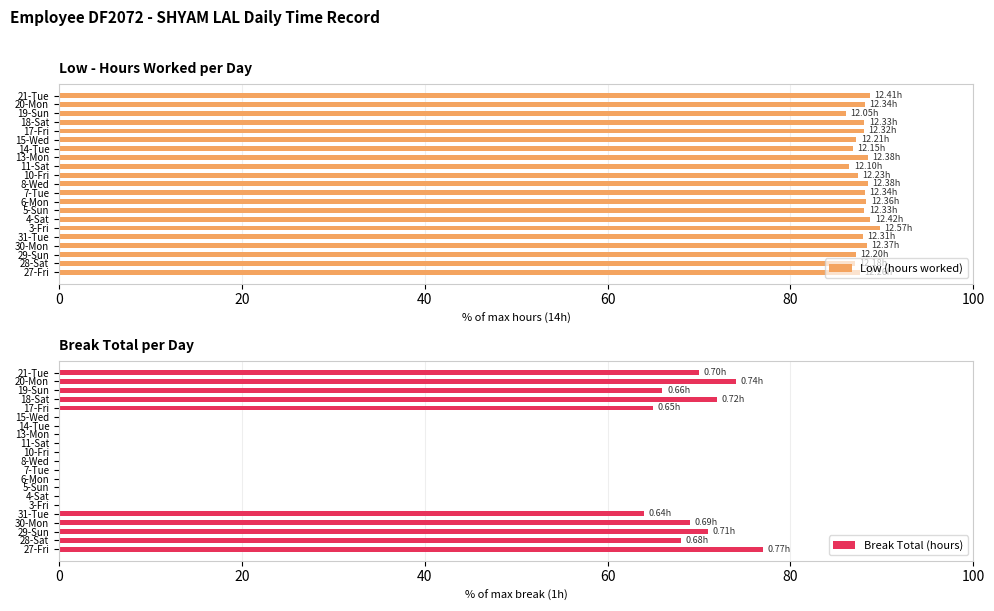

What is the sum of all Break Total (hours) values?

696